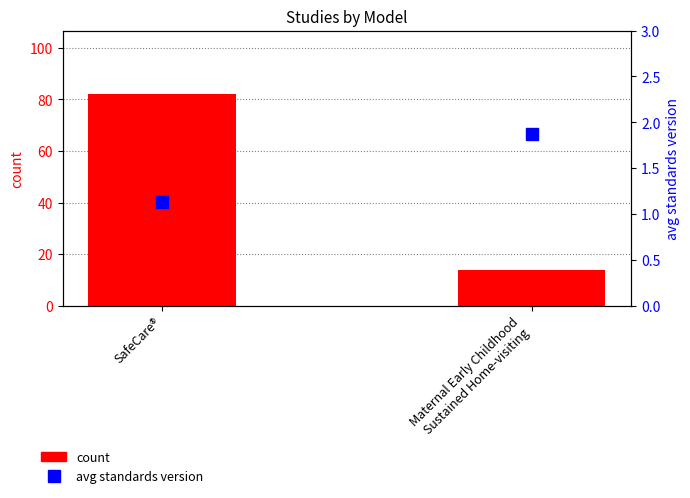

What is the approximate value of count at SafeCare®?

82.0